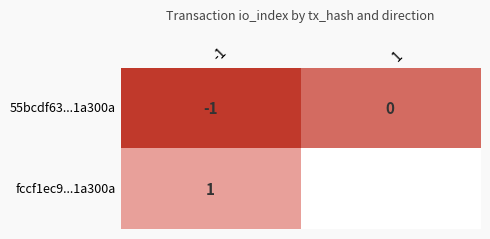

What is the greatest value displayed?

5